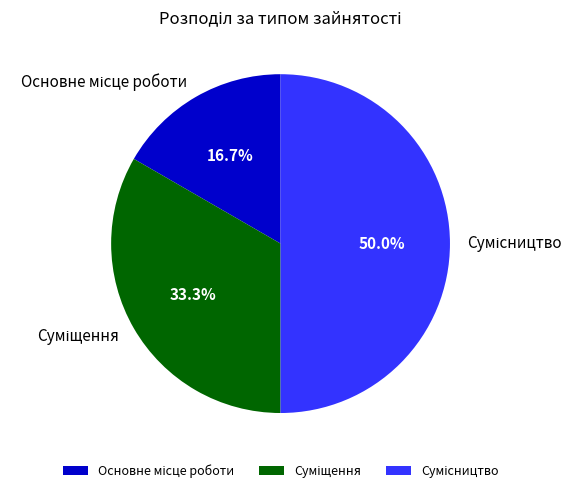

Is it true that Сумісництво is 50% of the pie?

True